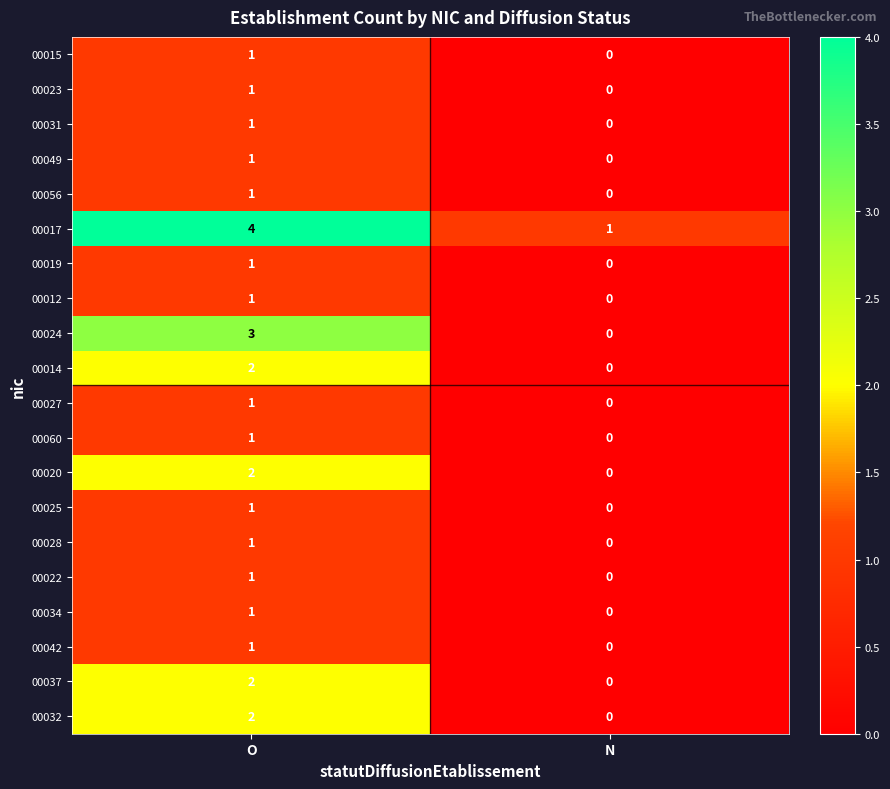

What is the total value across all series at N?

1